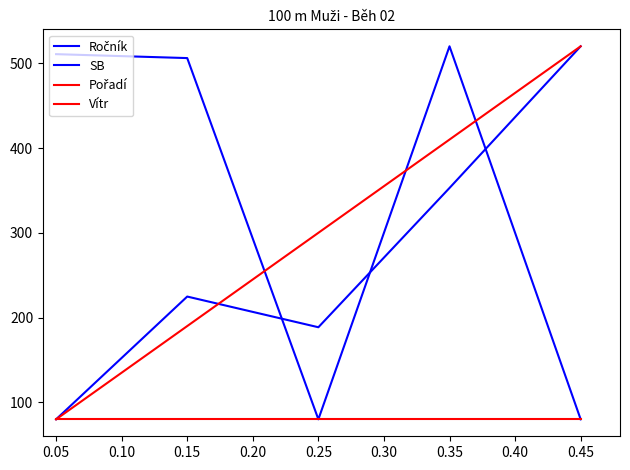

How many lines are shown in the chart?

4